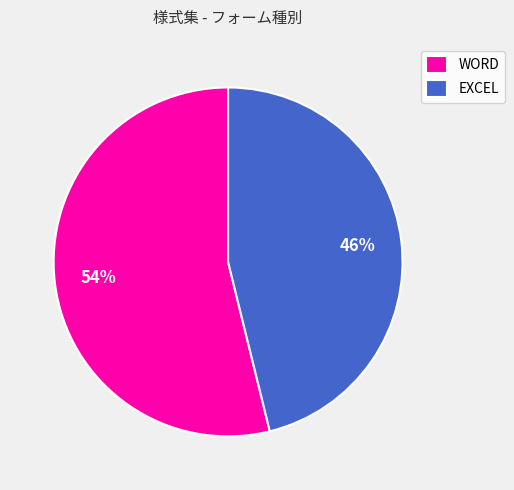

Do WORD and EXCEL together represent more than half of the pie?

Yes